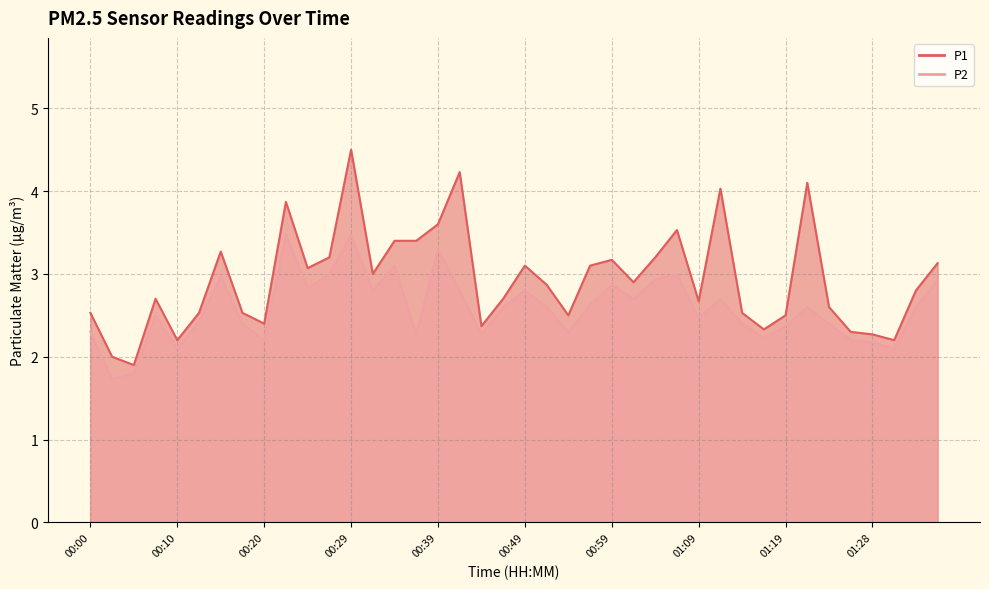

Where is P1 nearest to the value 3?

00:32